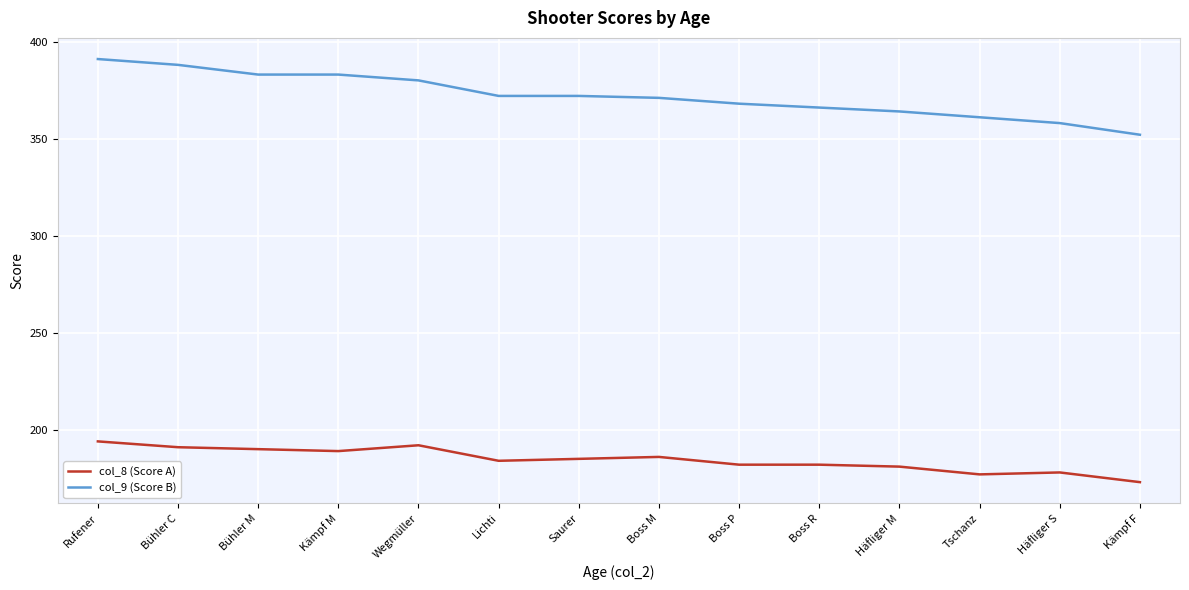

True or false: col_9 (Score B) and col_8 (Score A) intersect in this chart.

False